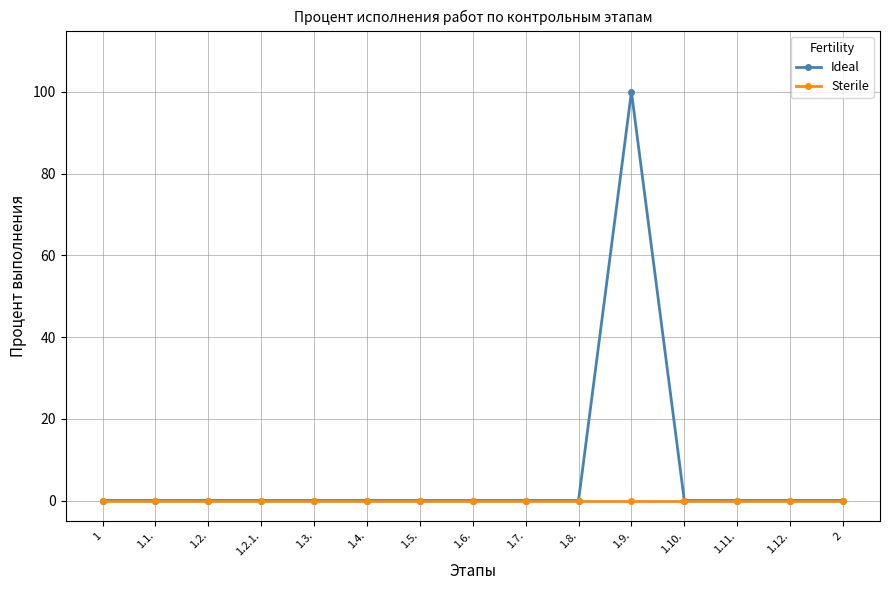

Rank the series by their average value, from highest to lowest.

Ideal, Sterile